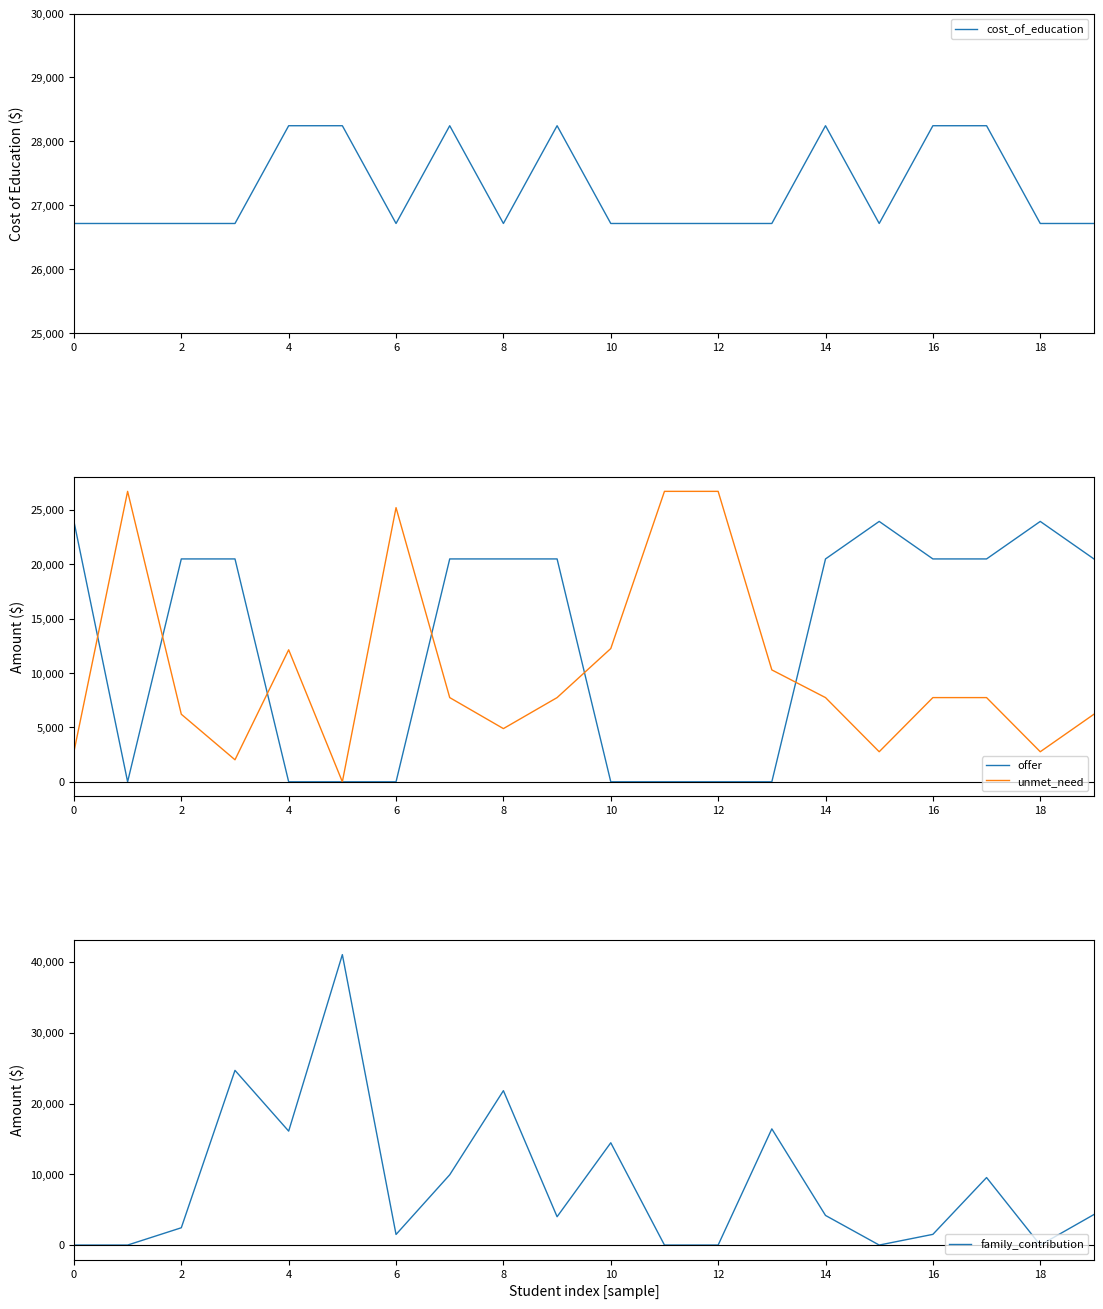

Between 12 and 14, which is larger?

14